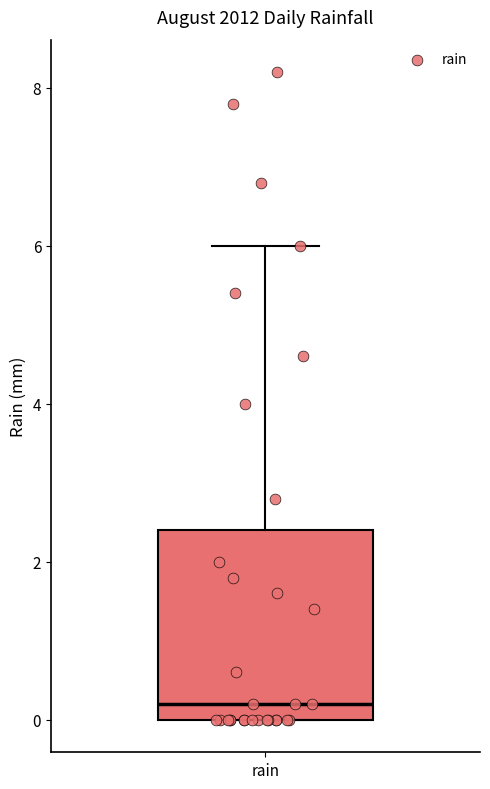

Read this box plot against the y-axis: the position of the median line, the range covered by the box, and the ends of both whiskers. The values are not printed on the chart, so give them approximately, as read against the axis.

median 0.2, box 0.0 to 2.4, whiskers 0.0 to 6.0